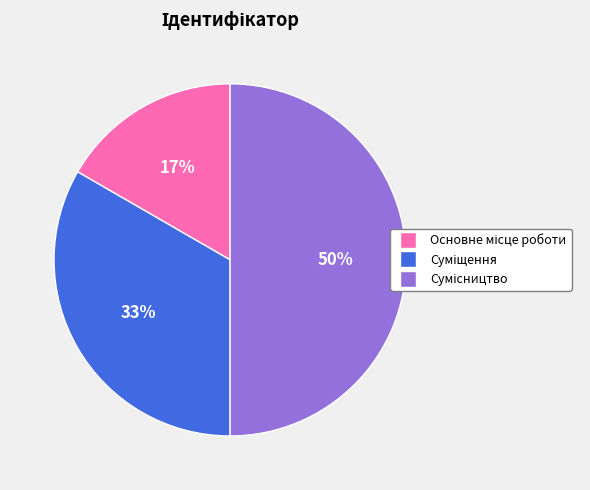

To the nearest percent, what is the average slice percentage?

33%